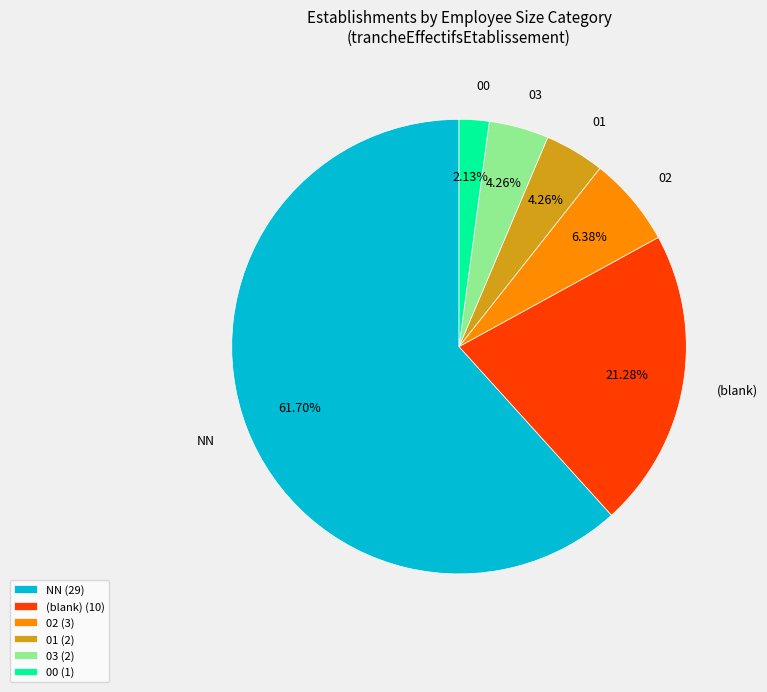

Is there any slice that represents more than half of the pie?

Yes